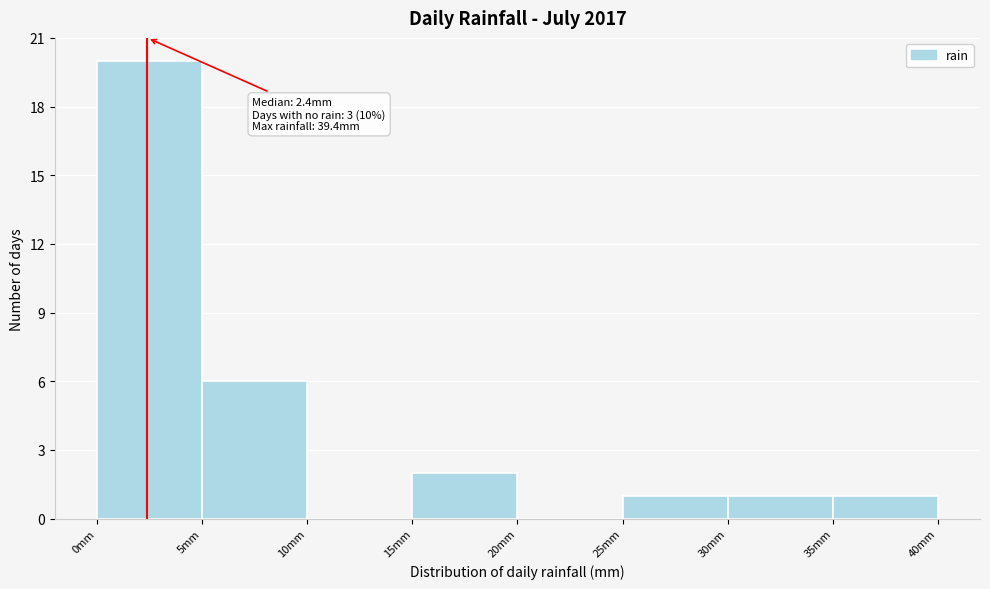

Over which range of the x-axis is the bar tallest?

0 to 5